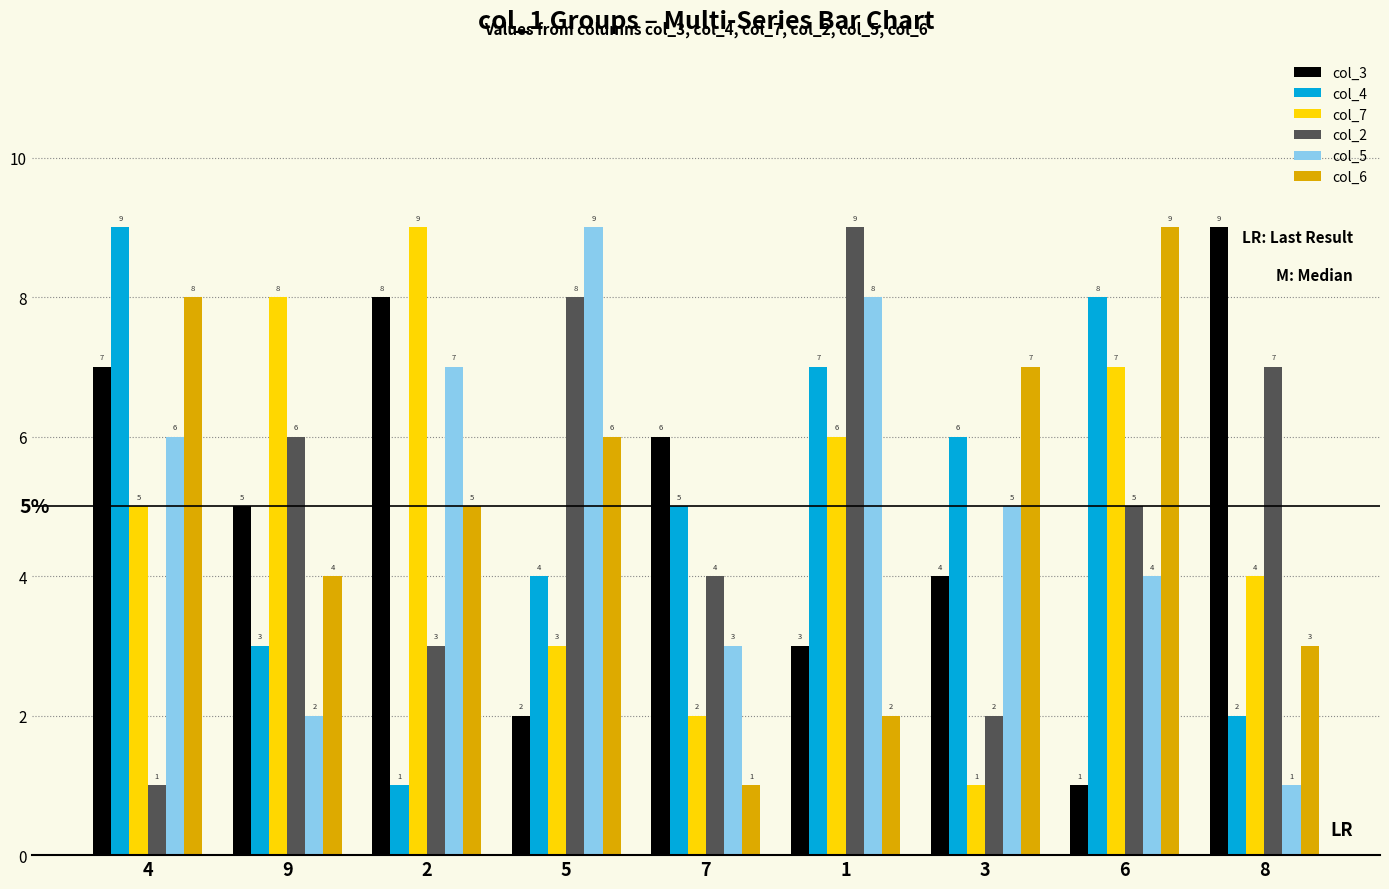

What is the difference between the second highest and minimum values in the col_4 series?

7